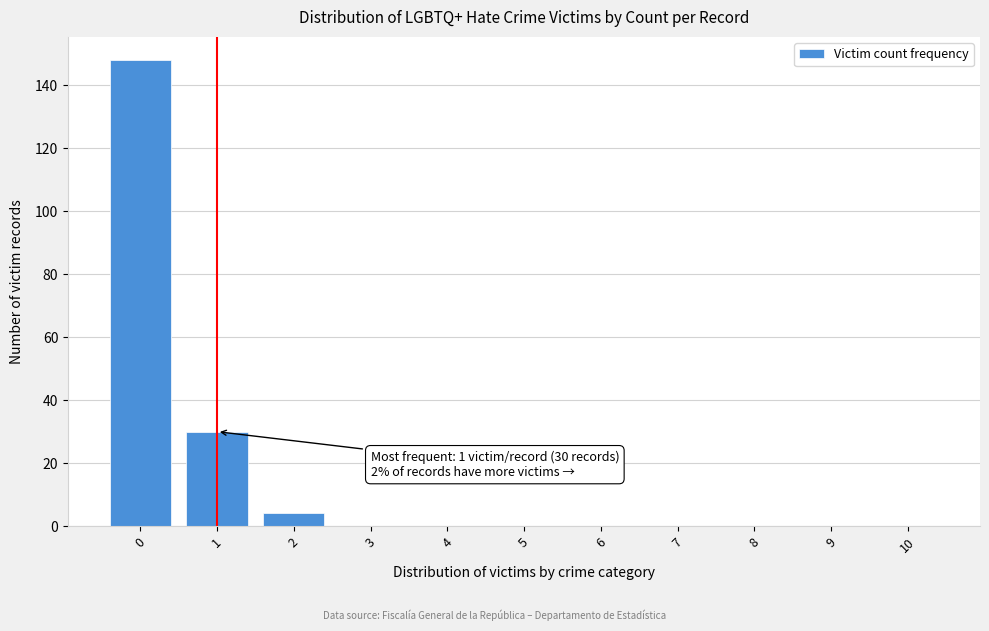

Reading right to left, what are all the values shown in this chart?

10=0	9=0	8=0	7=0	6=0	5=0	4=0	3=0	2=4	1=30	0=148